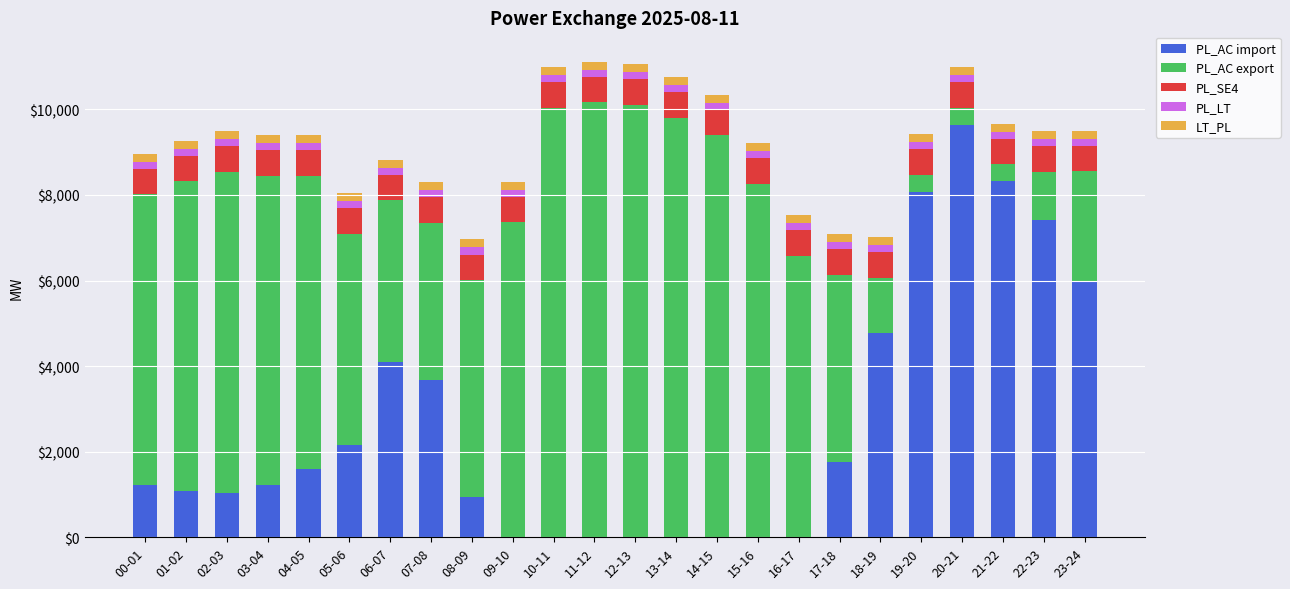

The value of PL_AC import at 05-06 is 2857. True or false?

False